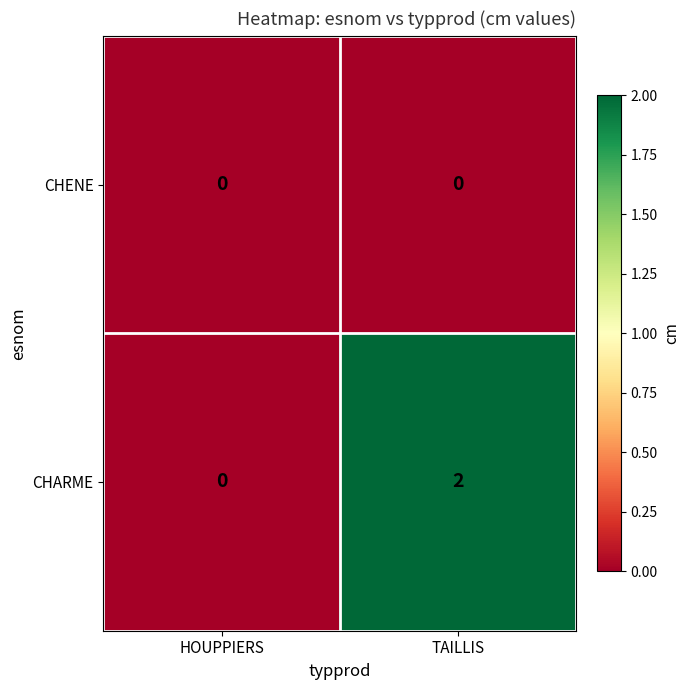

Reading left to right, transcribe all the data shown in this chart.

CHENE: 0	0
CHARME: 0	2